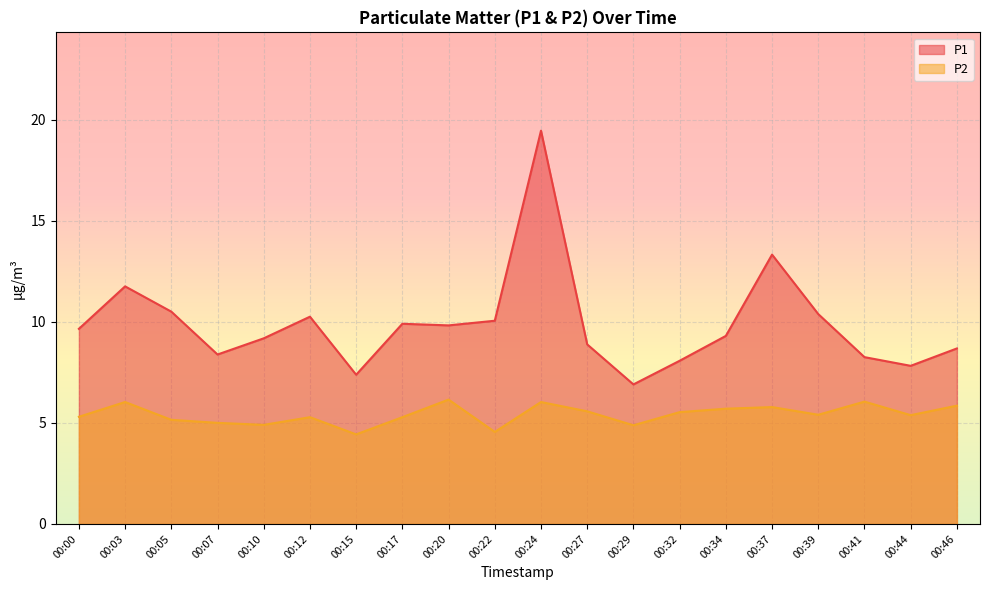

Which has a higher value, 00:00 or 00:41?

00:00